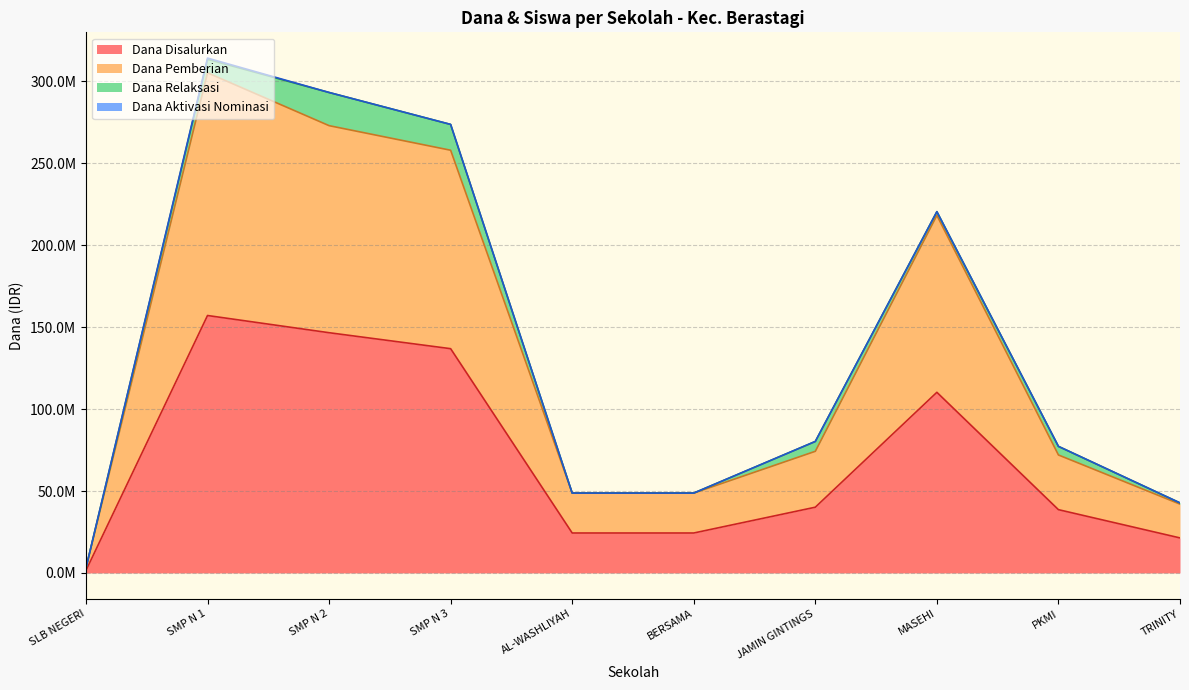

What is the greatest value displayed?

314250000